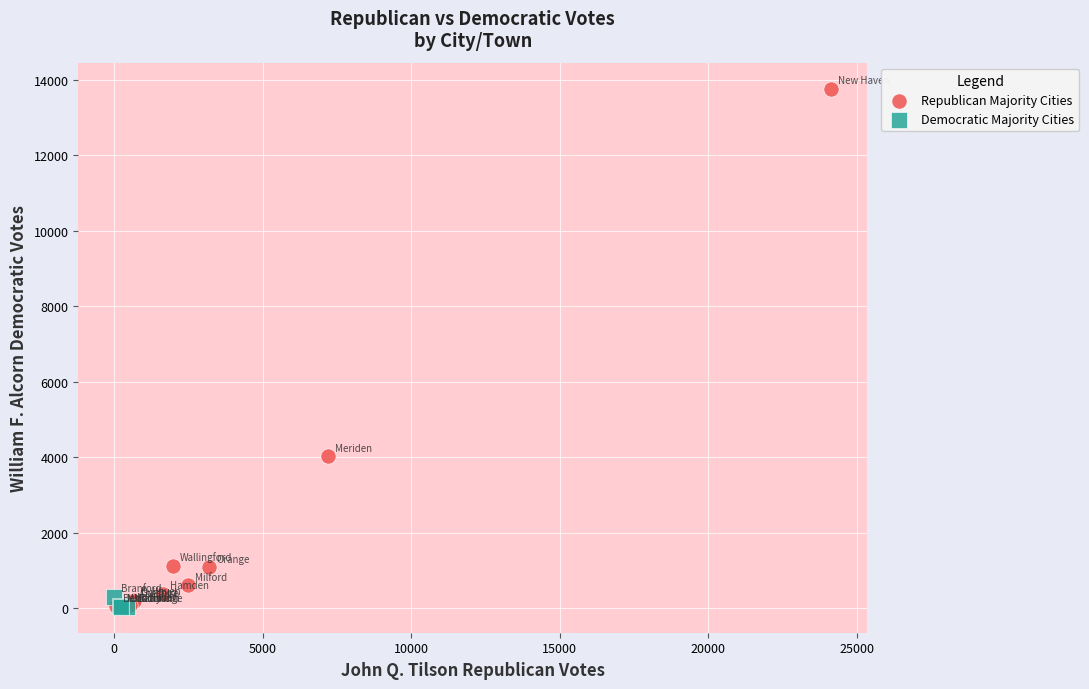

Which series contains the highest Y value?

Republican Majority Cities